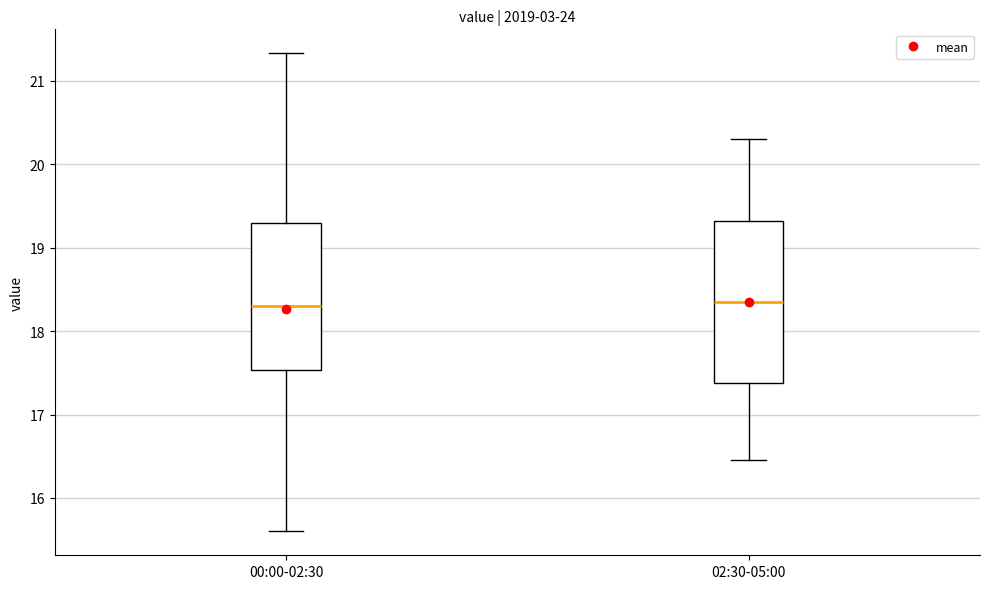

Reading left to right, read every box against the y-axis: the position of its median line, the range the box covers, and the ends of its whiskers. The values are not printed on the chart, so give them approximately, as read against the axis.

00:00-02:30: median 18.3, box 17.5 to 19.3, whiskers 15.6 to 21.3
02:30-05:00: median 18.4, box 17.4 to 19.3, whiskers 16.5 to 20.3